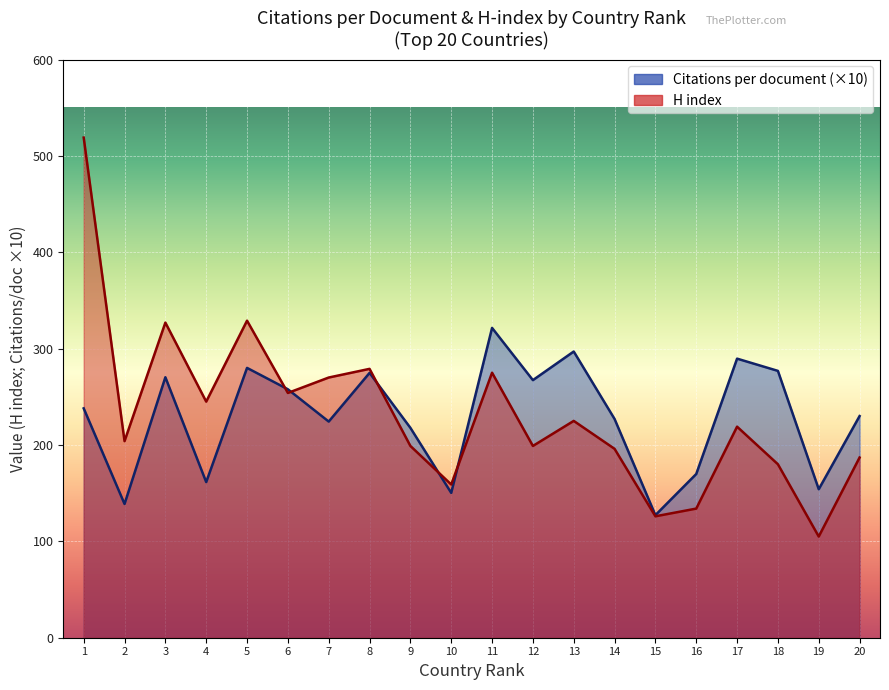

Rank the categories by Citations per document value from lowest to highest.

15, 2, 10, 19, 4, 16, 9, 7, 14, 20, 1, 6, 12, 3, 8, 18, 5, 17, 13, 11